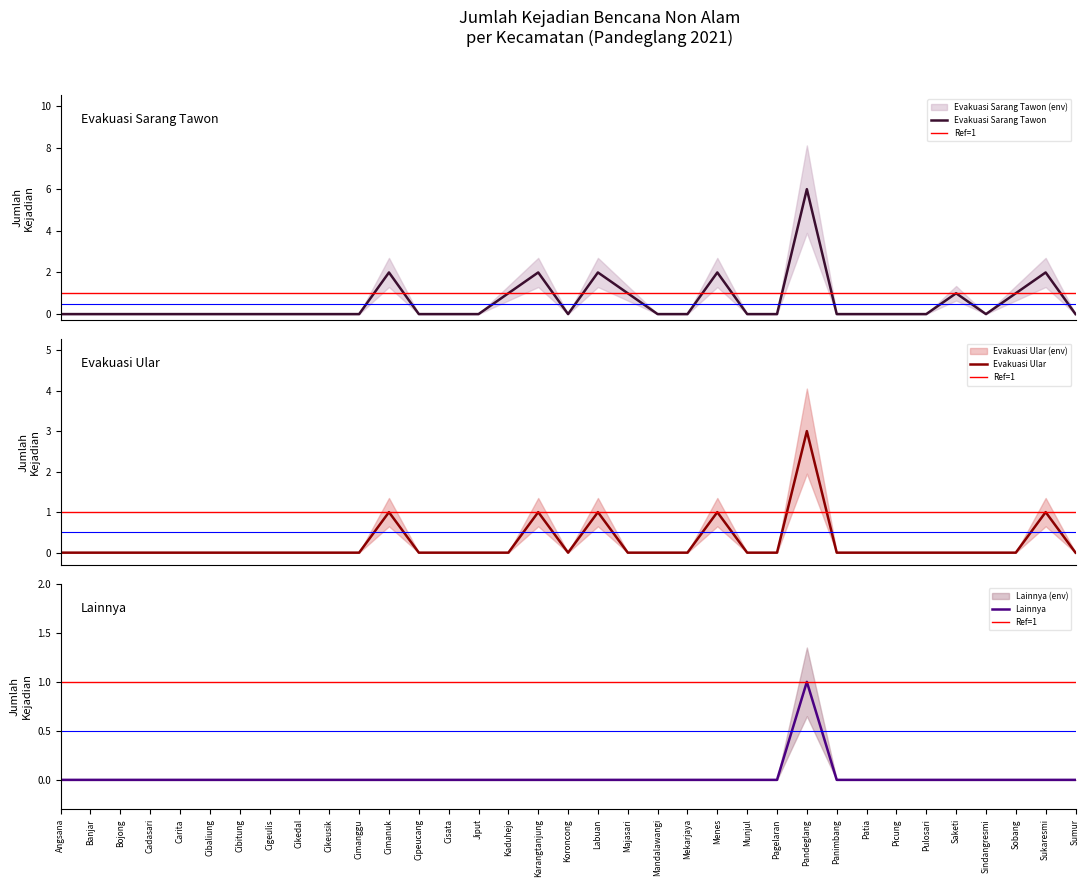

At which label is Evakuasi Ular closest to 1?

Cimanuk